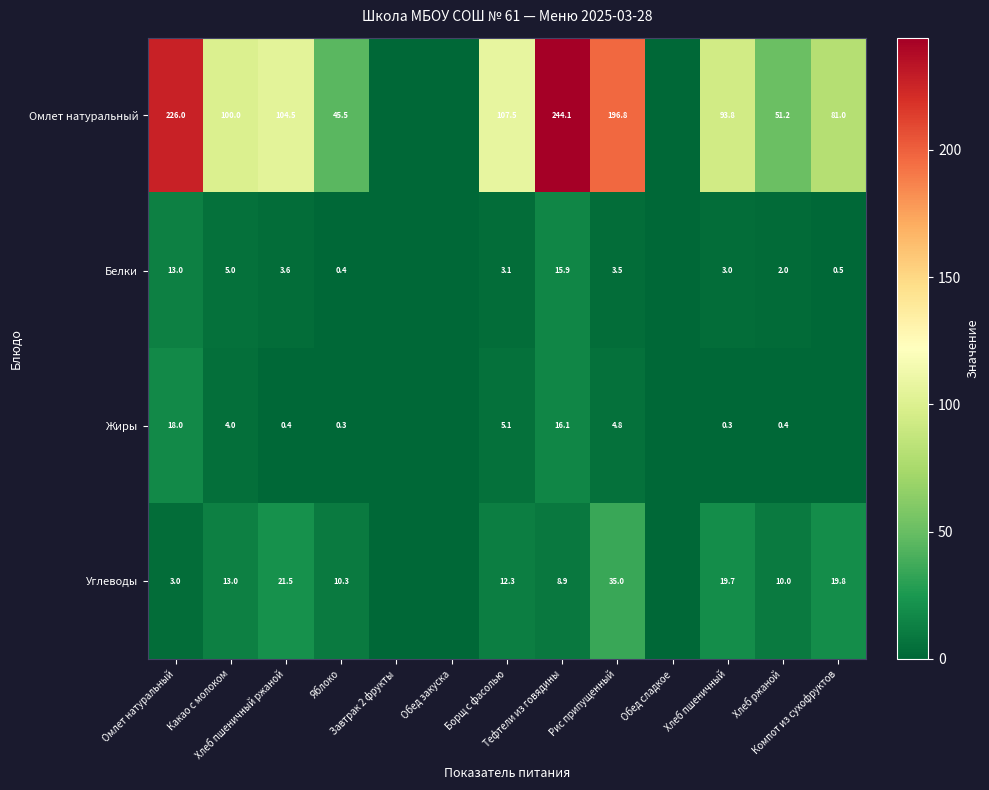

Is the value of Углеводы at Борщ с фасолью greater than the value of Омлет натуральный at Рис припущенный?

No